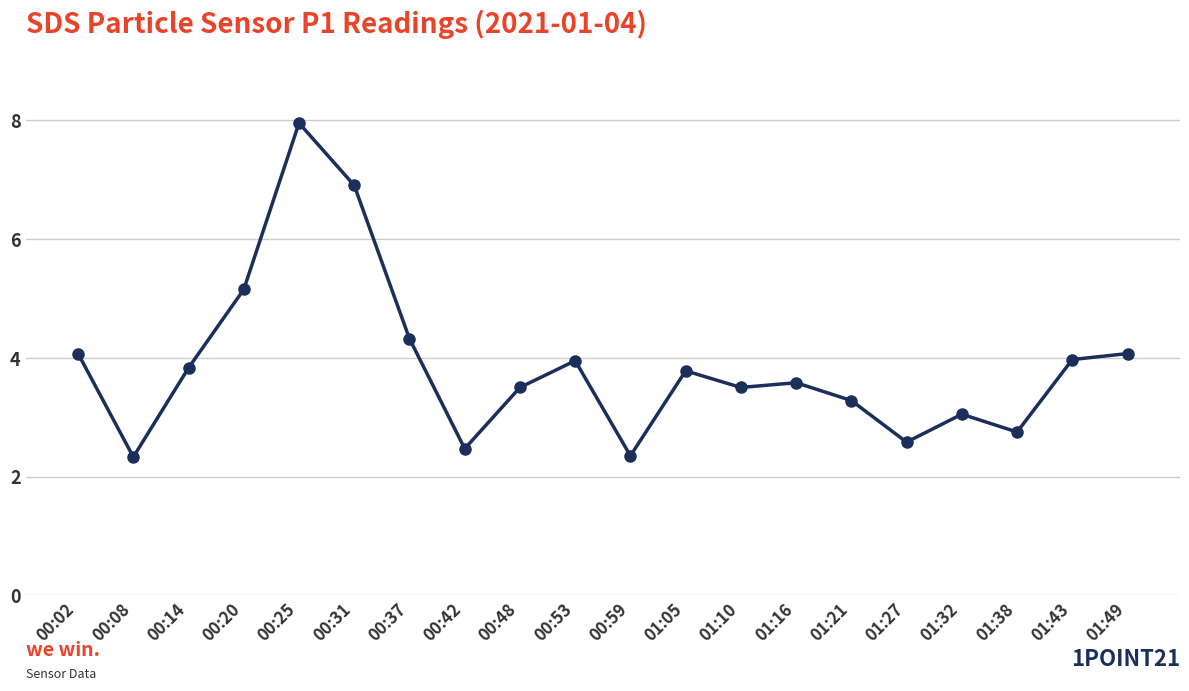

How many points are higher than both their immediate neighbors (excluding endpoints)?

5